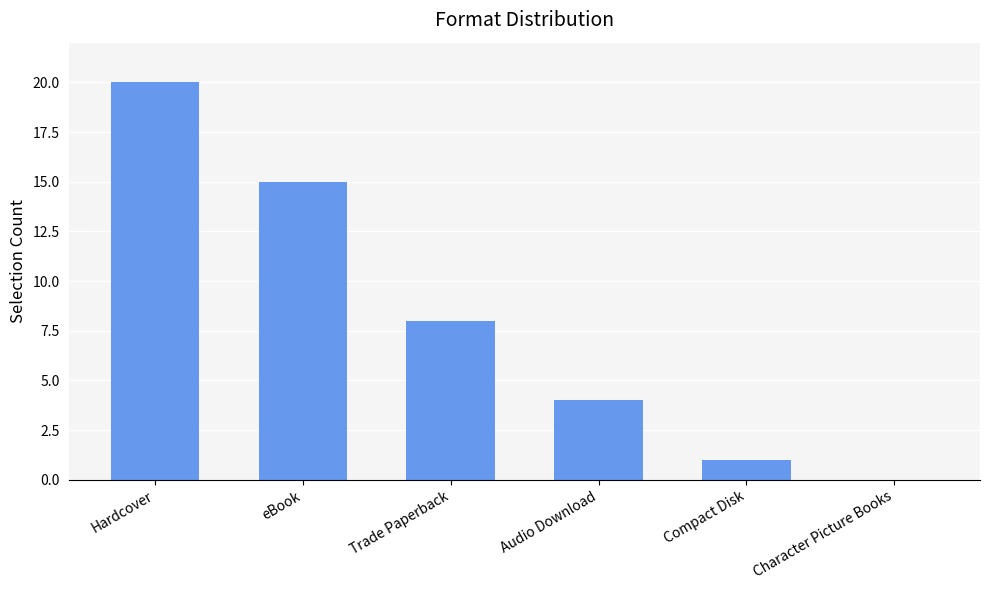

What is the maximum value shown in the chart?

20